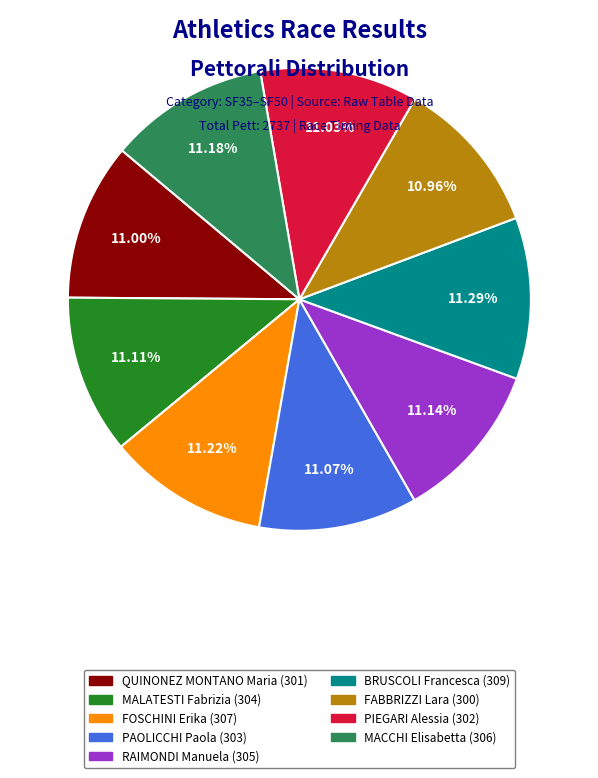

Is there any slice that represents more than half of the pie?

No